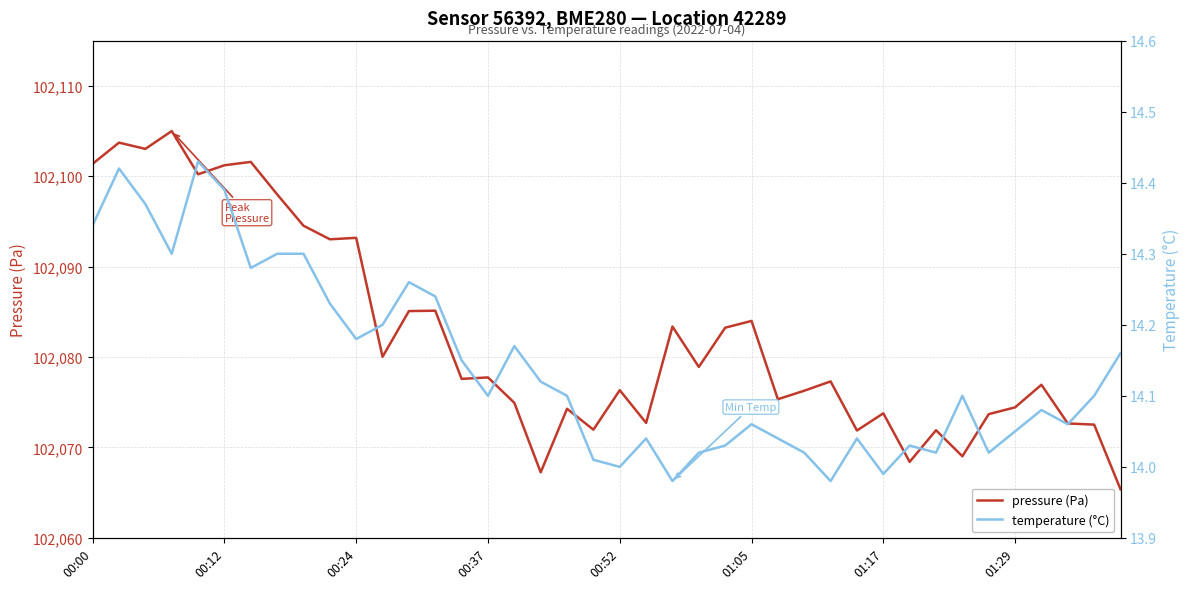

What is the highest value of the pressure (Pa) series?

102105.0